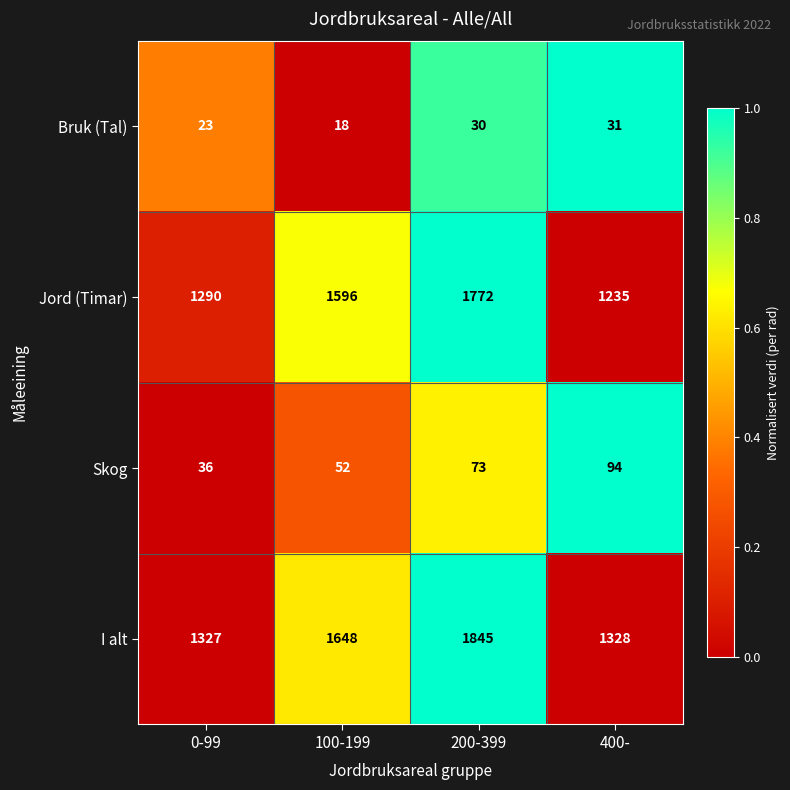

List the labels in order of Skog value, smallest first.

0-99, 100-199, 200-399, 400-